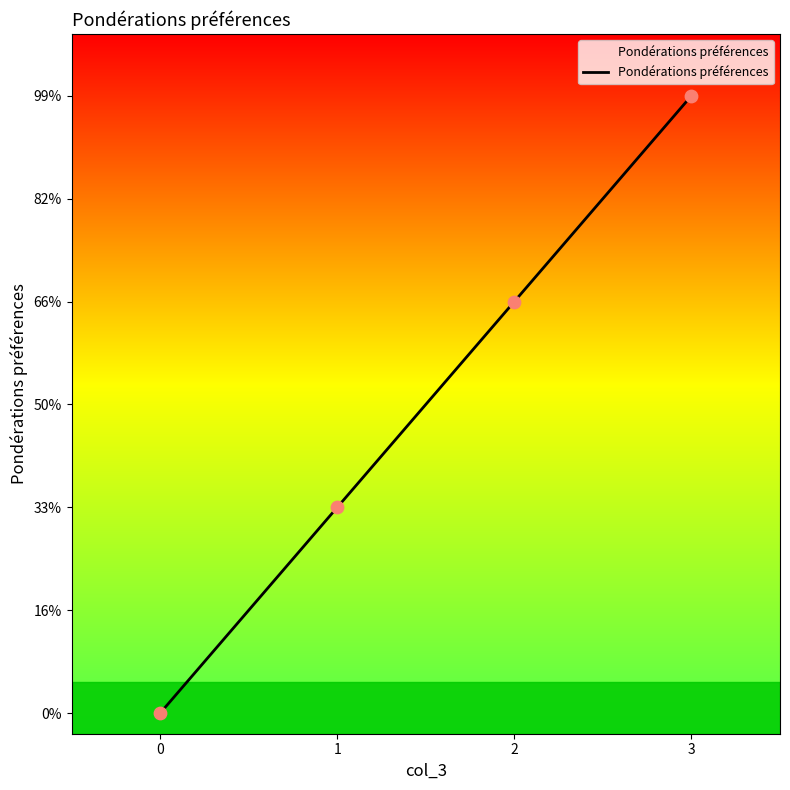

Which has a higher value, 1 or 0?

1